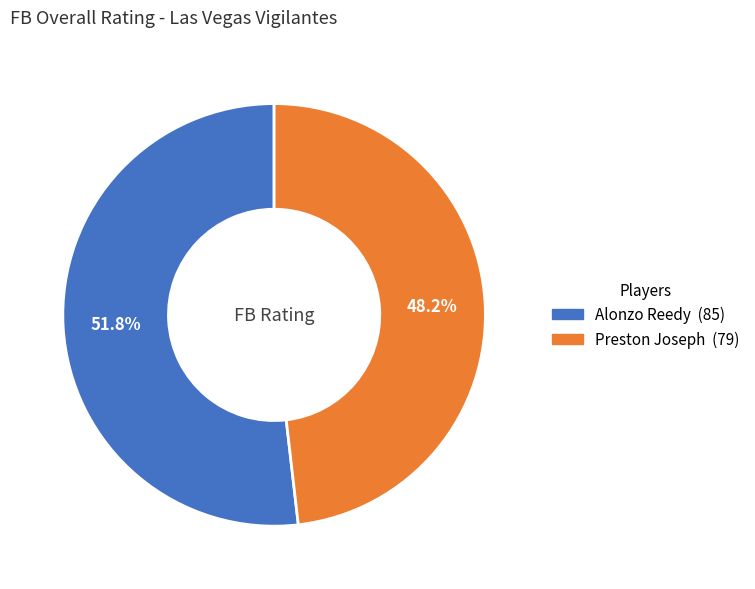

Does Alonzo Reedy account for over 50% of the chart?

Yes